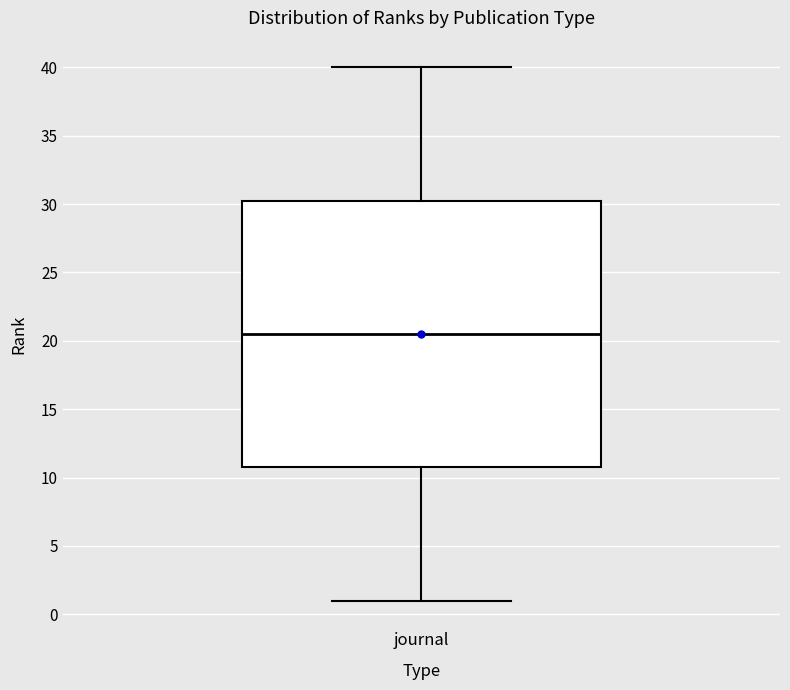

Transcribe this box plot: give where the median line is, the range the box spans, and where the two whiskers end, as read against the y-axis. The values are not printed on the chart, so give them approximately, as read against the axis.

median 20.5, box 11.0 to 30.5, whiskers 1.0 to 40.0